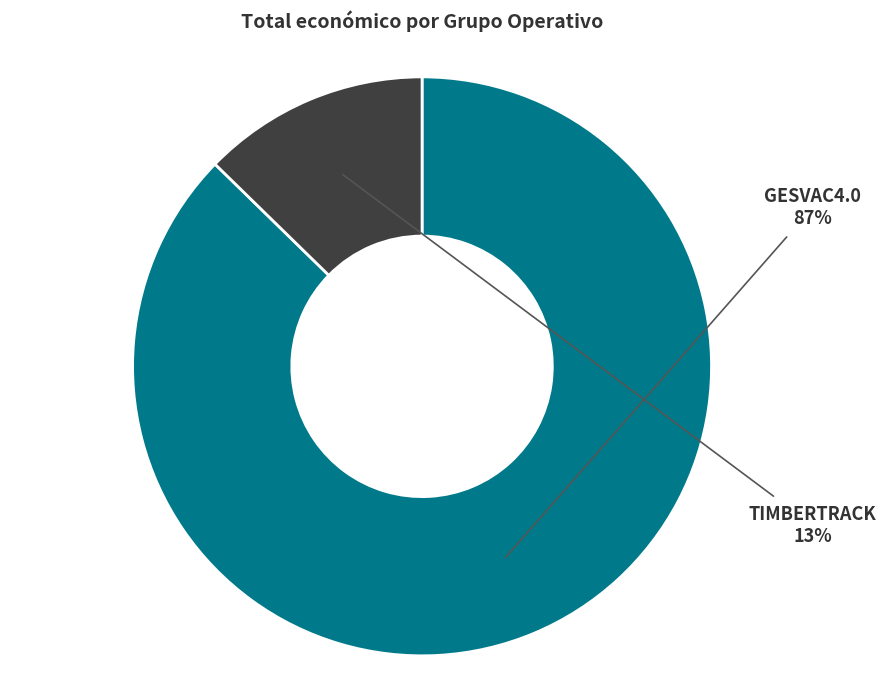

What percentage is the GESVAC4.0 slice, to the nearest percent?

87%